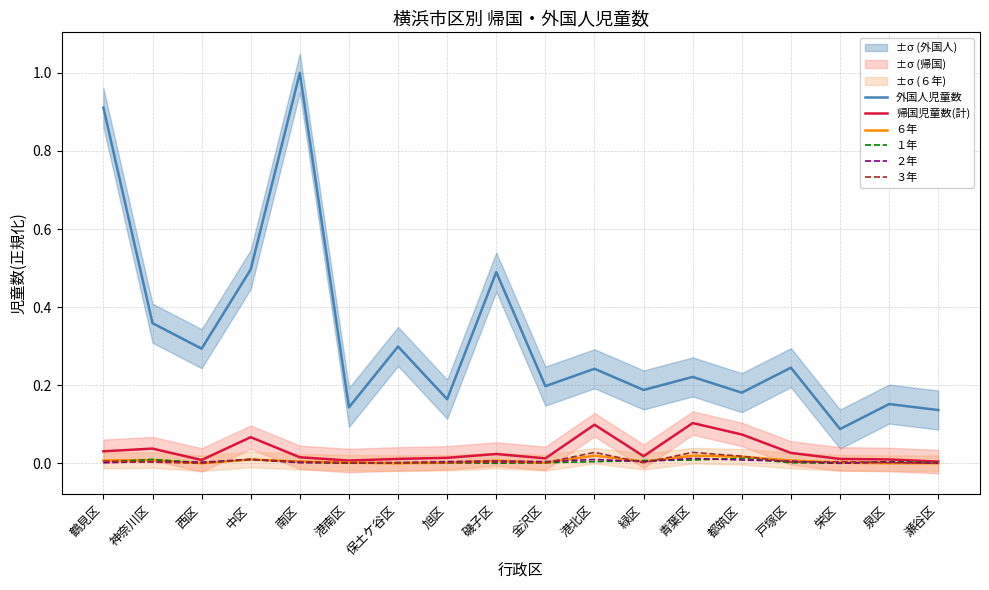

In 帰国児童数(計), how many points are lower than both neighbors (excluding endpoints)?

4